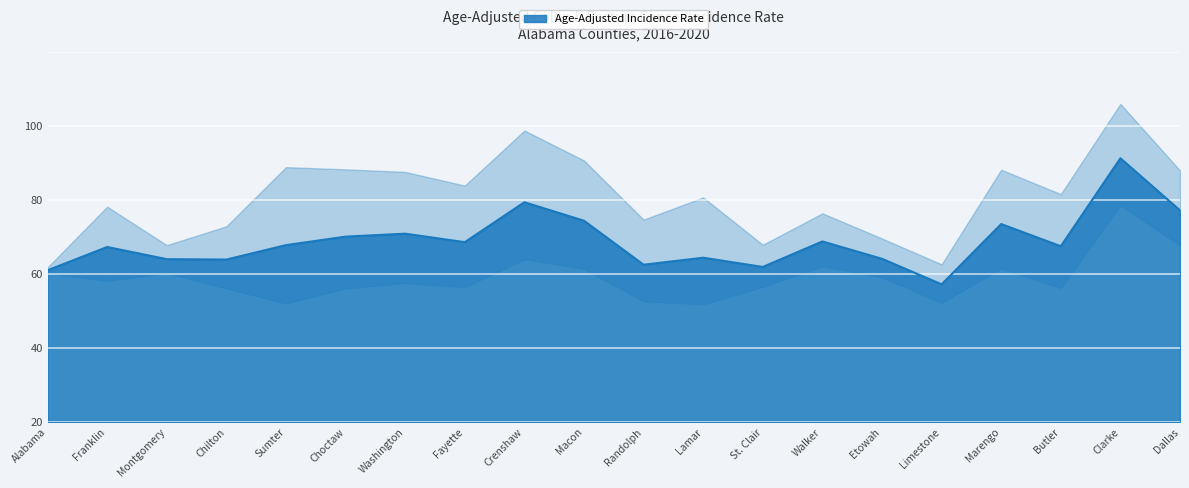

What is the change in value from Macon to Limestone?

-17.2